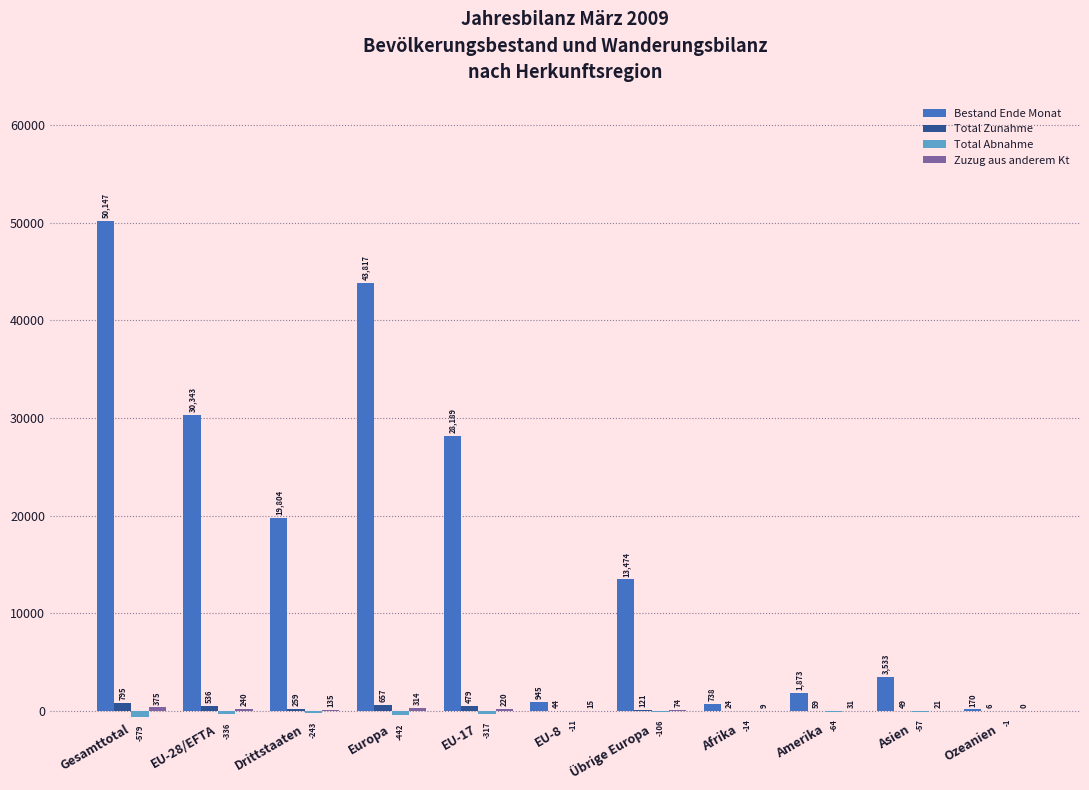

How many groups of bars are there?

11